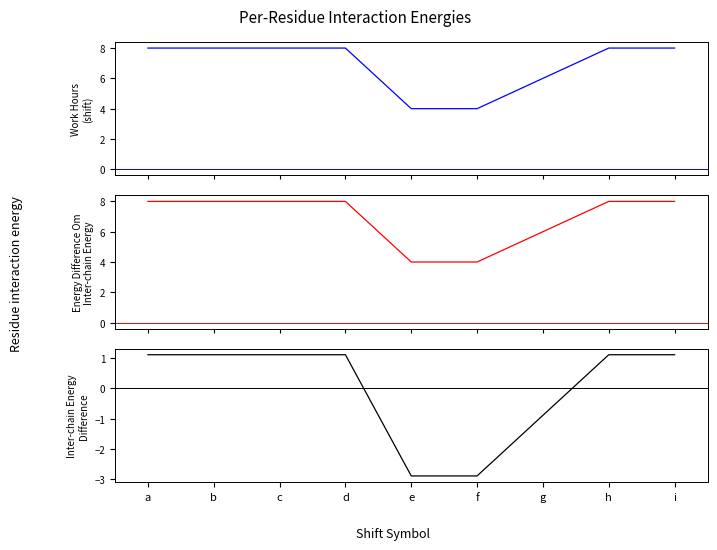

What is the sum of all Work Hours values?

62.0